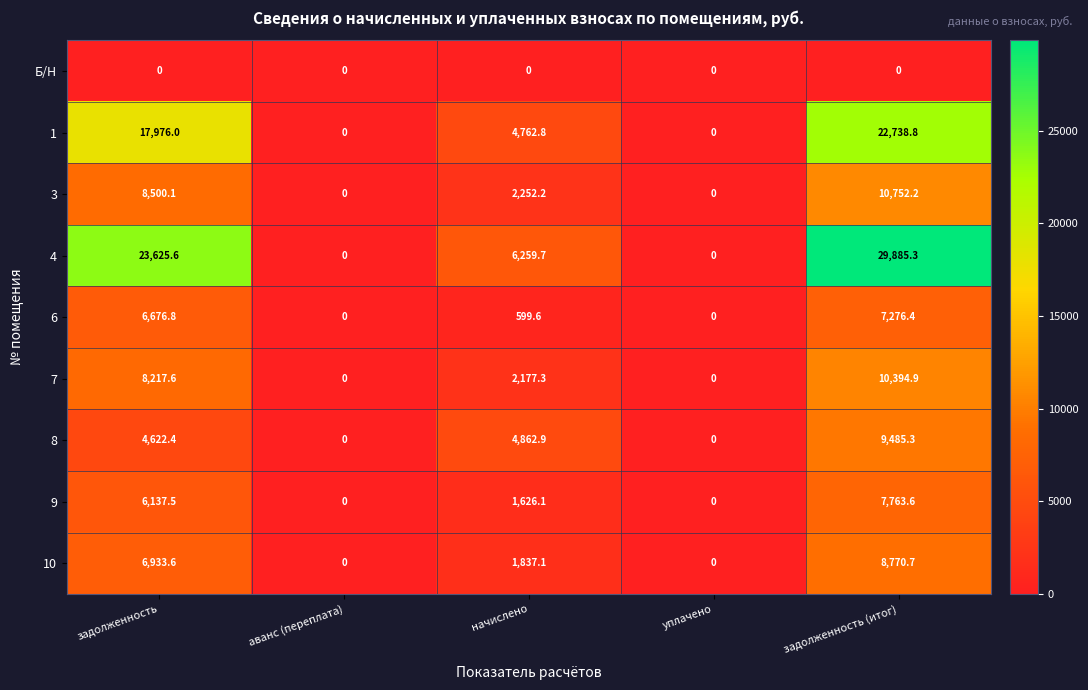

What is the maximum value shown in the chart?

29885.3